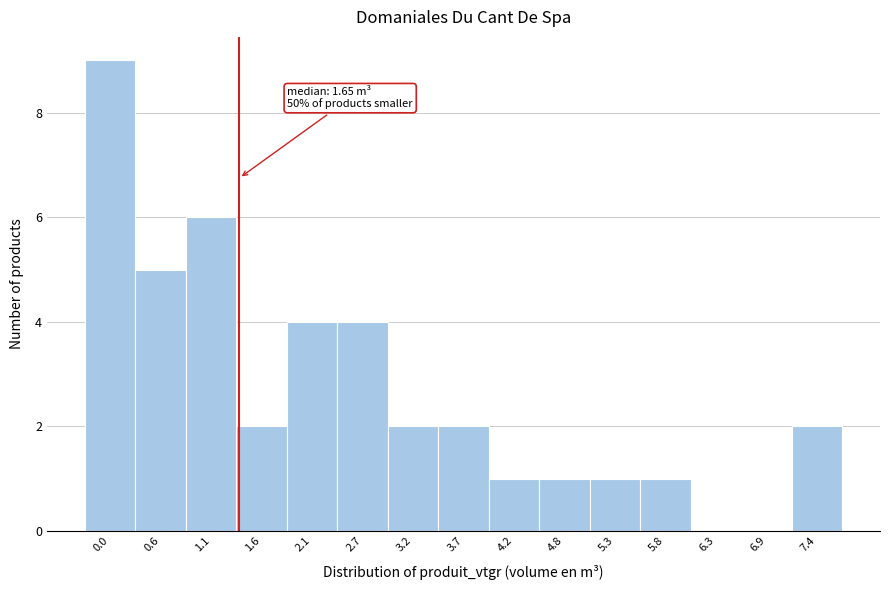

Reading left to right, transcribe all the data shown in this chart.

0.0=9	0.6=5	1.1=6	1.6=2	2.1=4	2.7=4	3.2=2	3.7=2	4.2=1	4.8=1	5.3=1	5.8=1	6.3=0	6.9=0	7.4=2